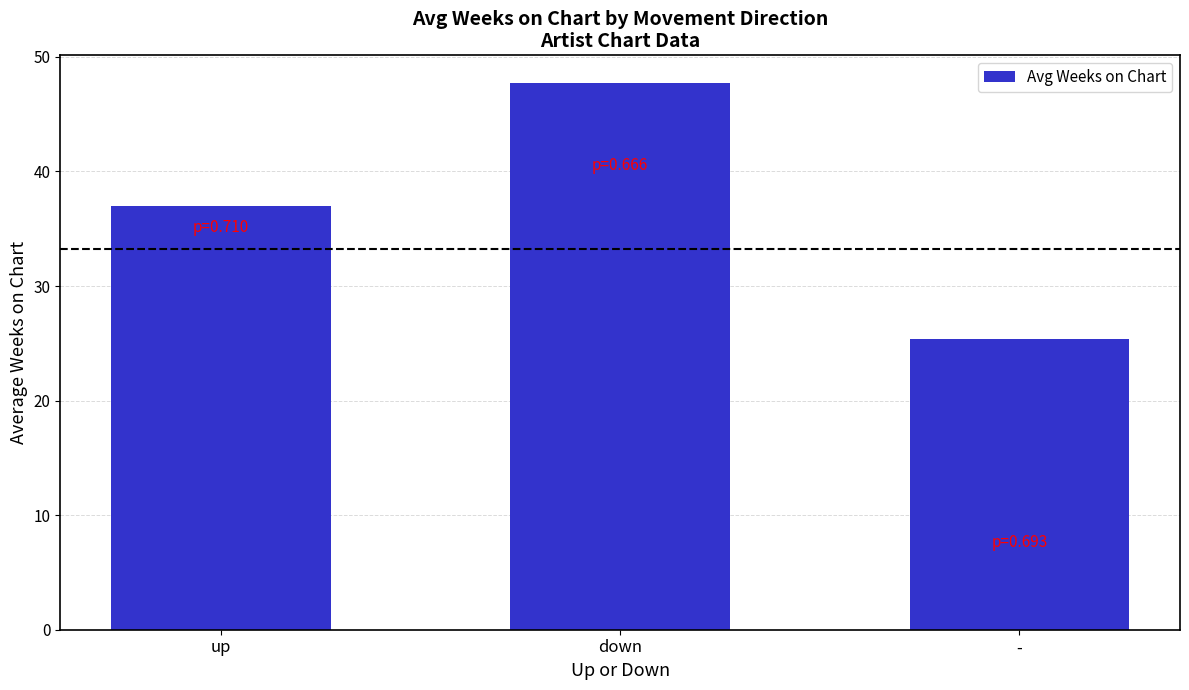

Which category has the lowest value across all series?

-